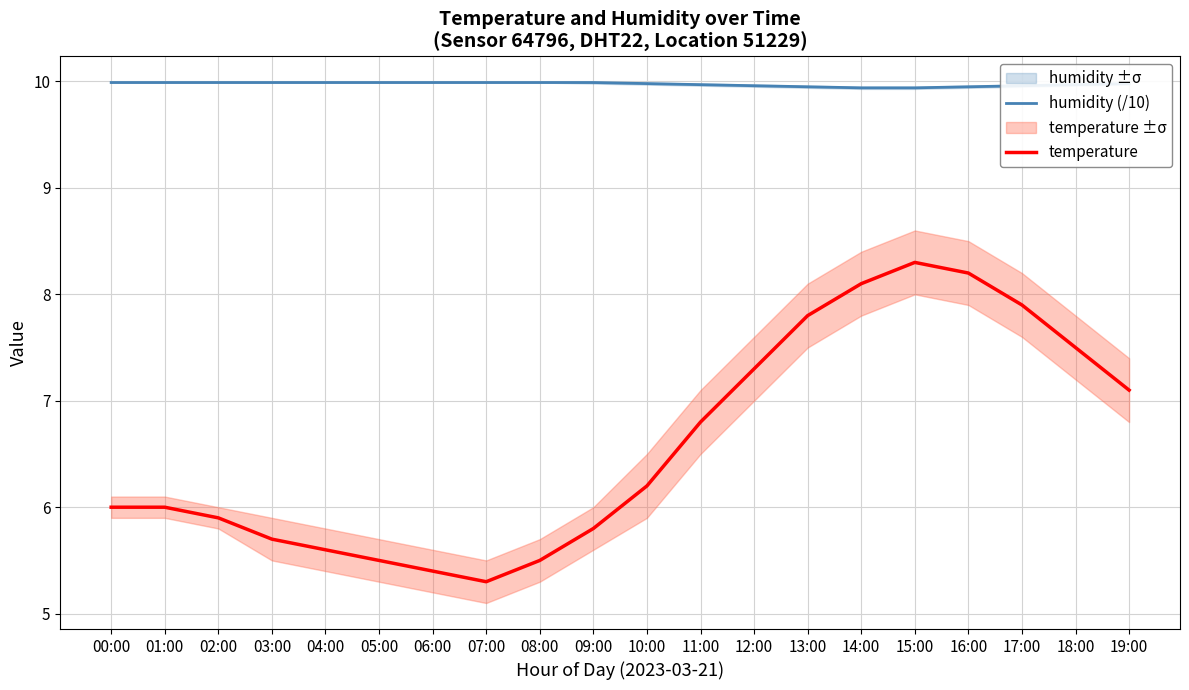

At which label does temperature reach its peak?

15:00